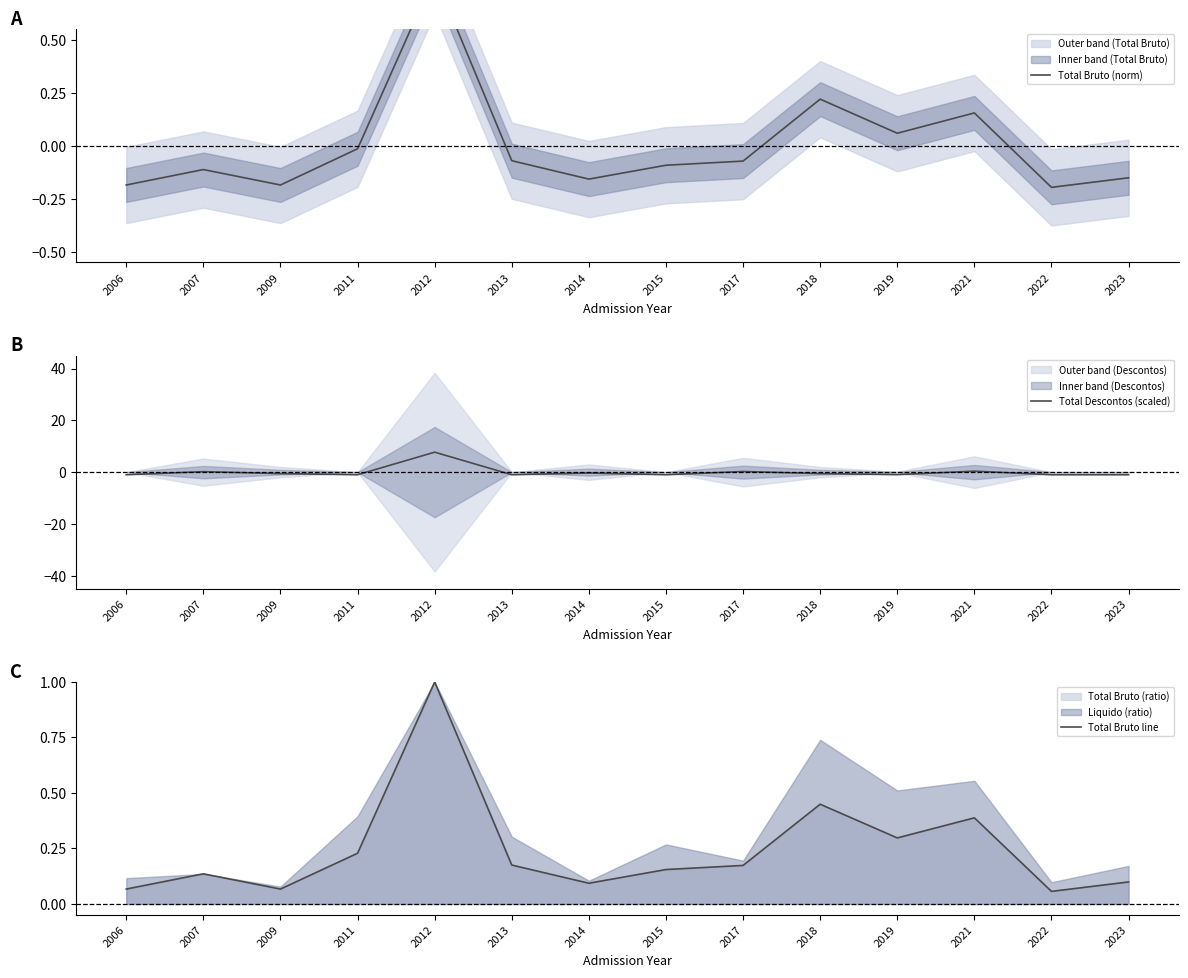

List the series in order of their peak value, highest first.

Total Descontos (scaled), Total Bruto line, Total Bruto (norm)